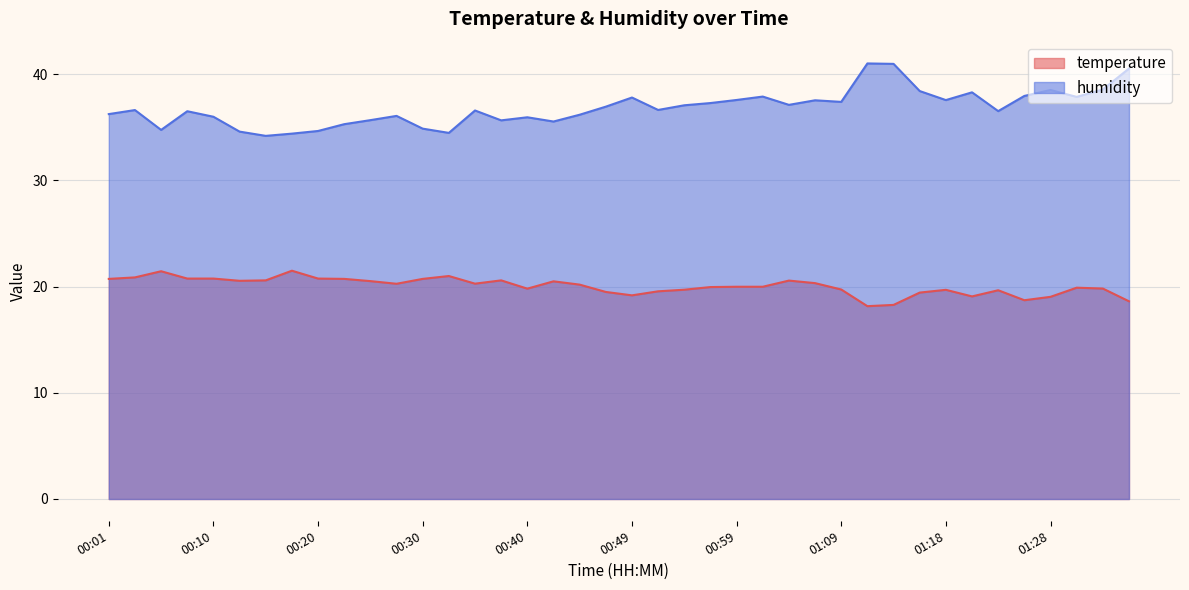

What is the smallest value displayed?

18.2